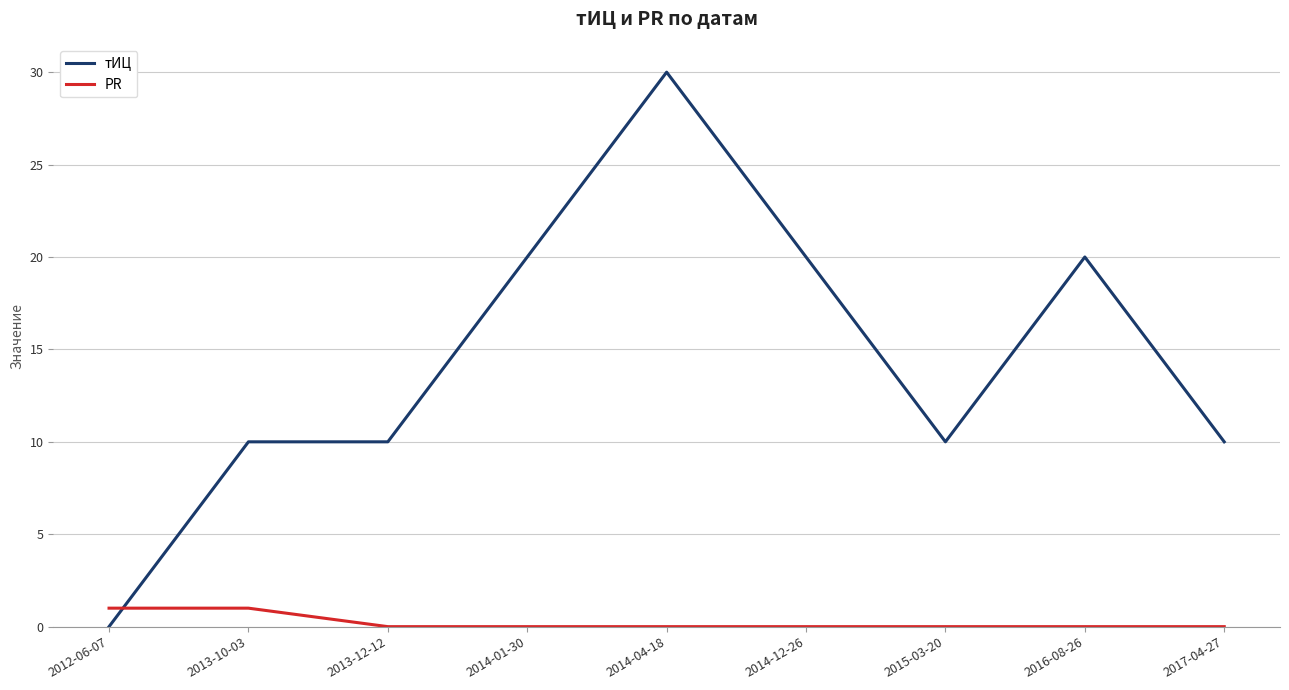

At which label does тИЦ reach its peak?

2014-04-18